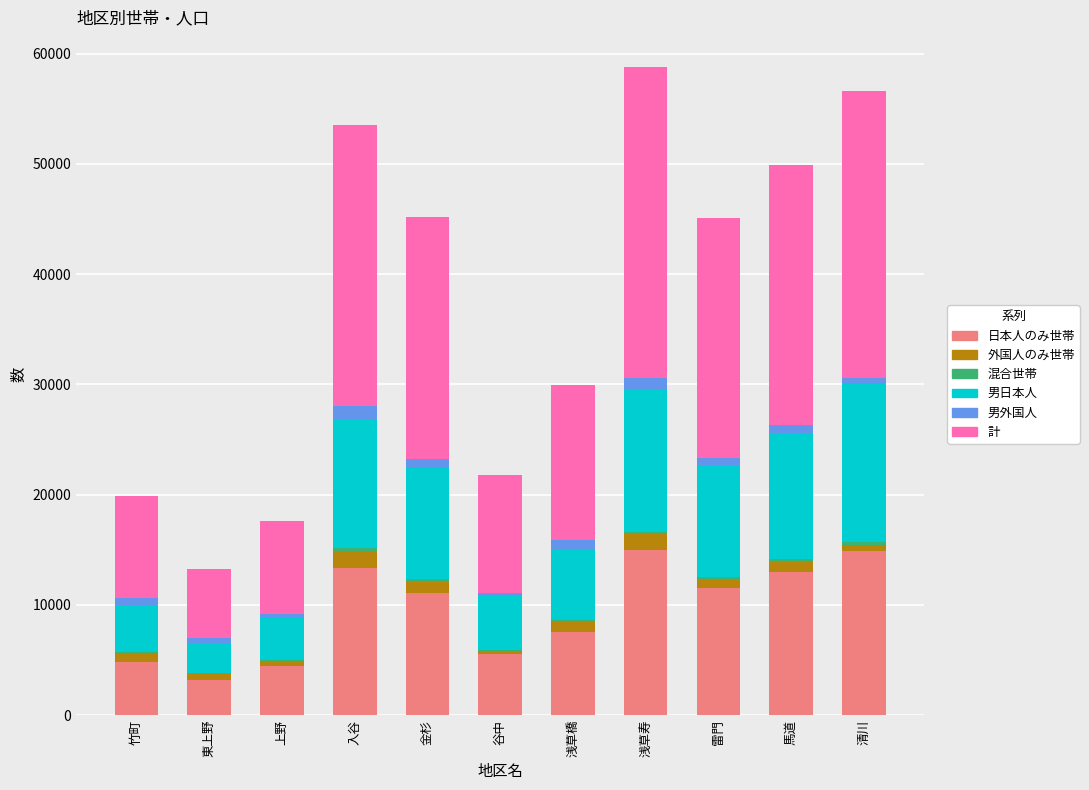

What is the highest value of the 日本人のみ世帯 series?

14991